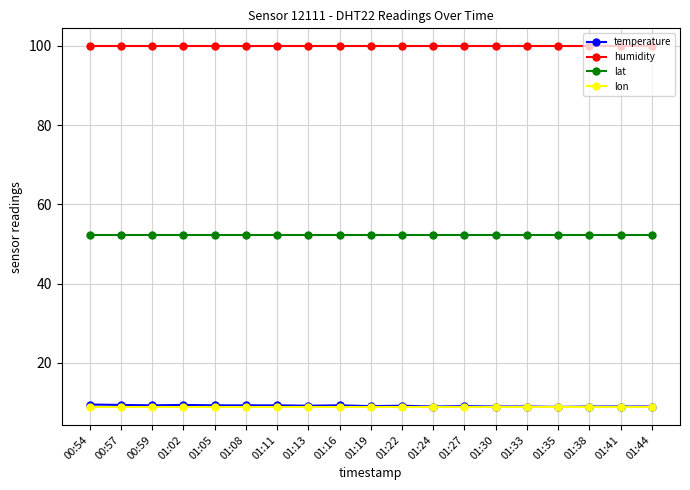

What is the spread (max minus min) of values at 01:08?

90.9